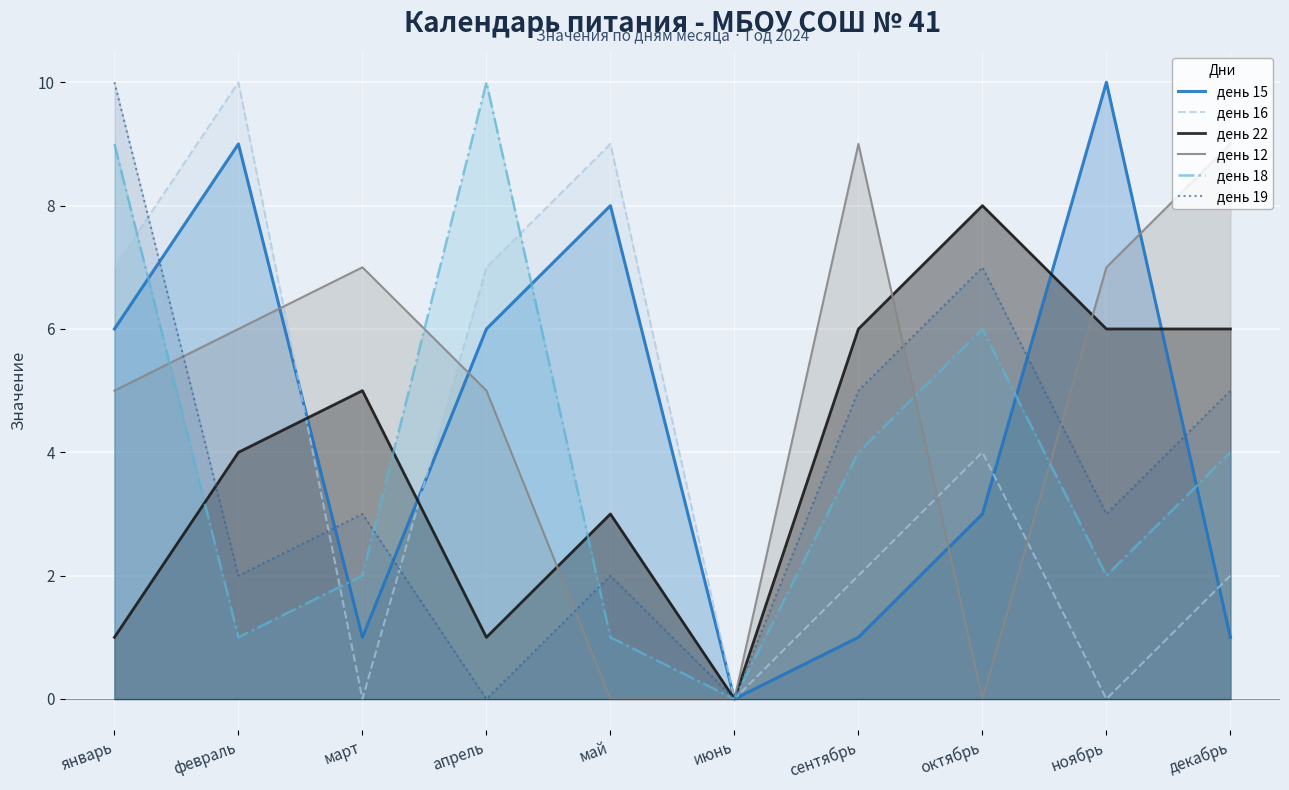

Where is the first local maximum for день 16?

февраль